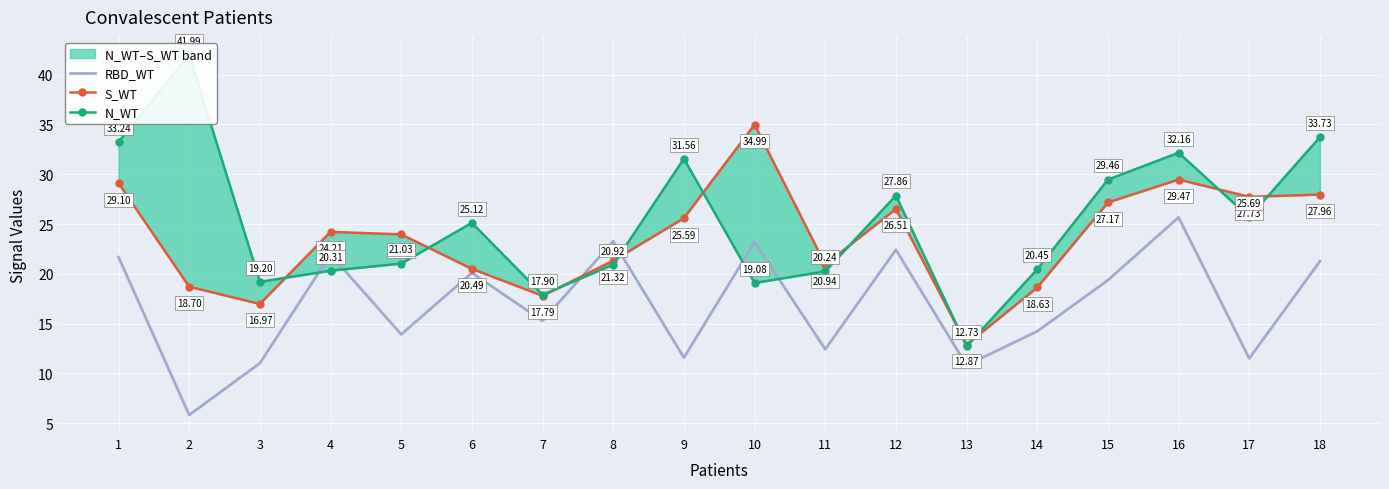

At how many categories does at least one series exceed 41?

1